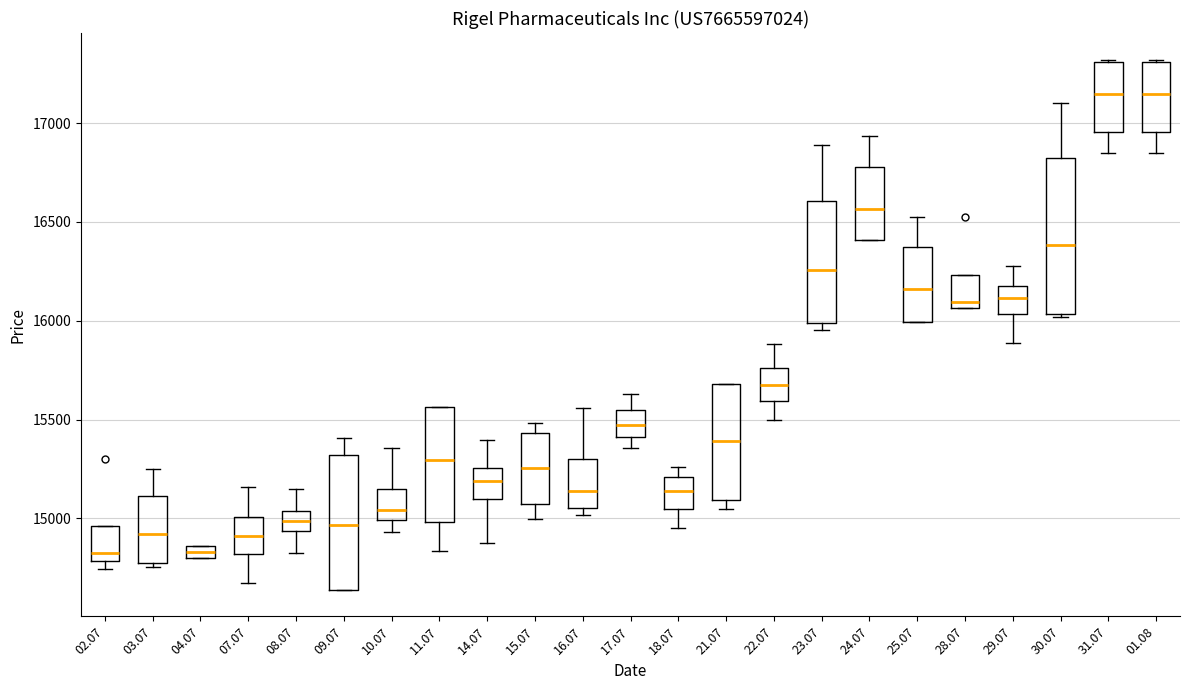

Where is the upper edge of the box at x = 21.07 on the y-axis? The values are not printed on the chart, so give them approximately, as read against the axis.

15700